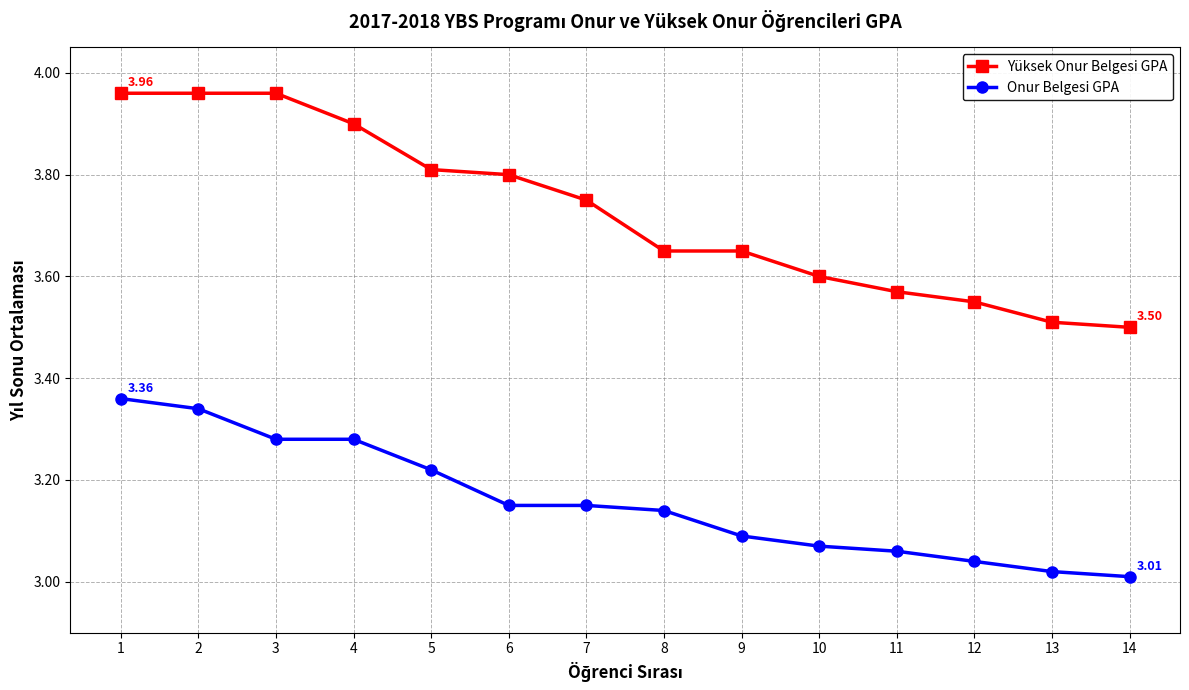

What are all the series names shown in the legend?

Yüksek Onur Belgesi GPA, Onur Belgesi GPA